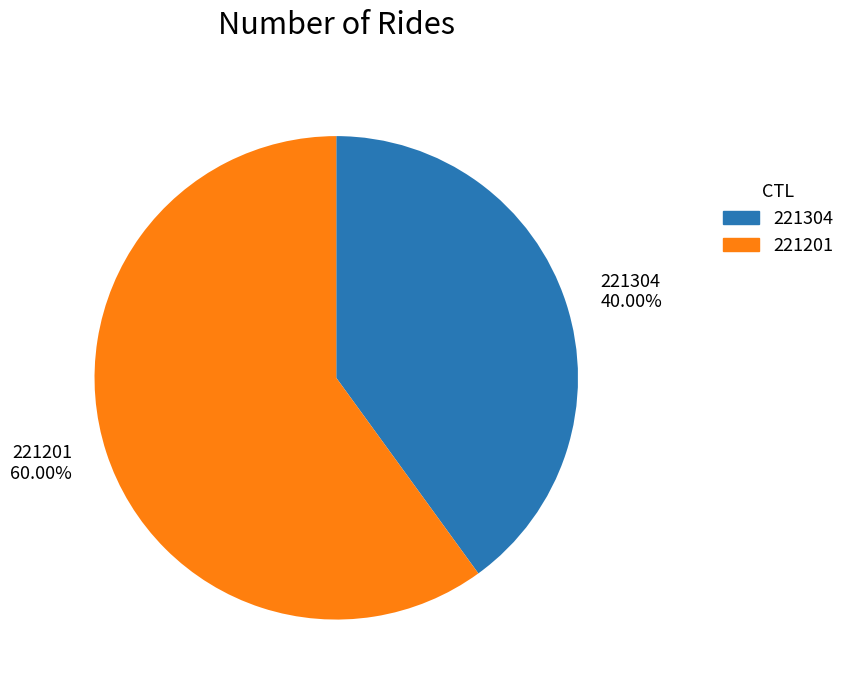

How much of the chart is everything except 221201?

40.0%